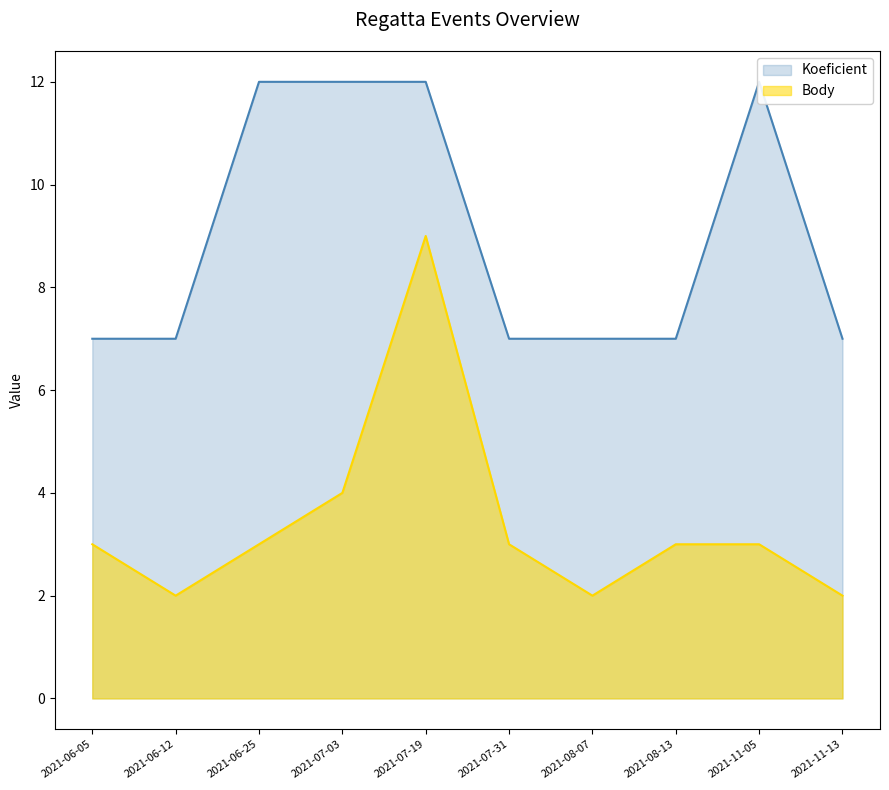

What is the label of the 6th point from the right?

2021-07-19